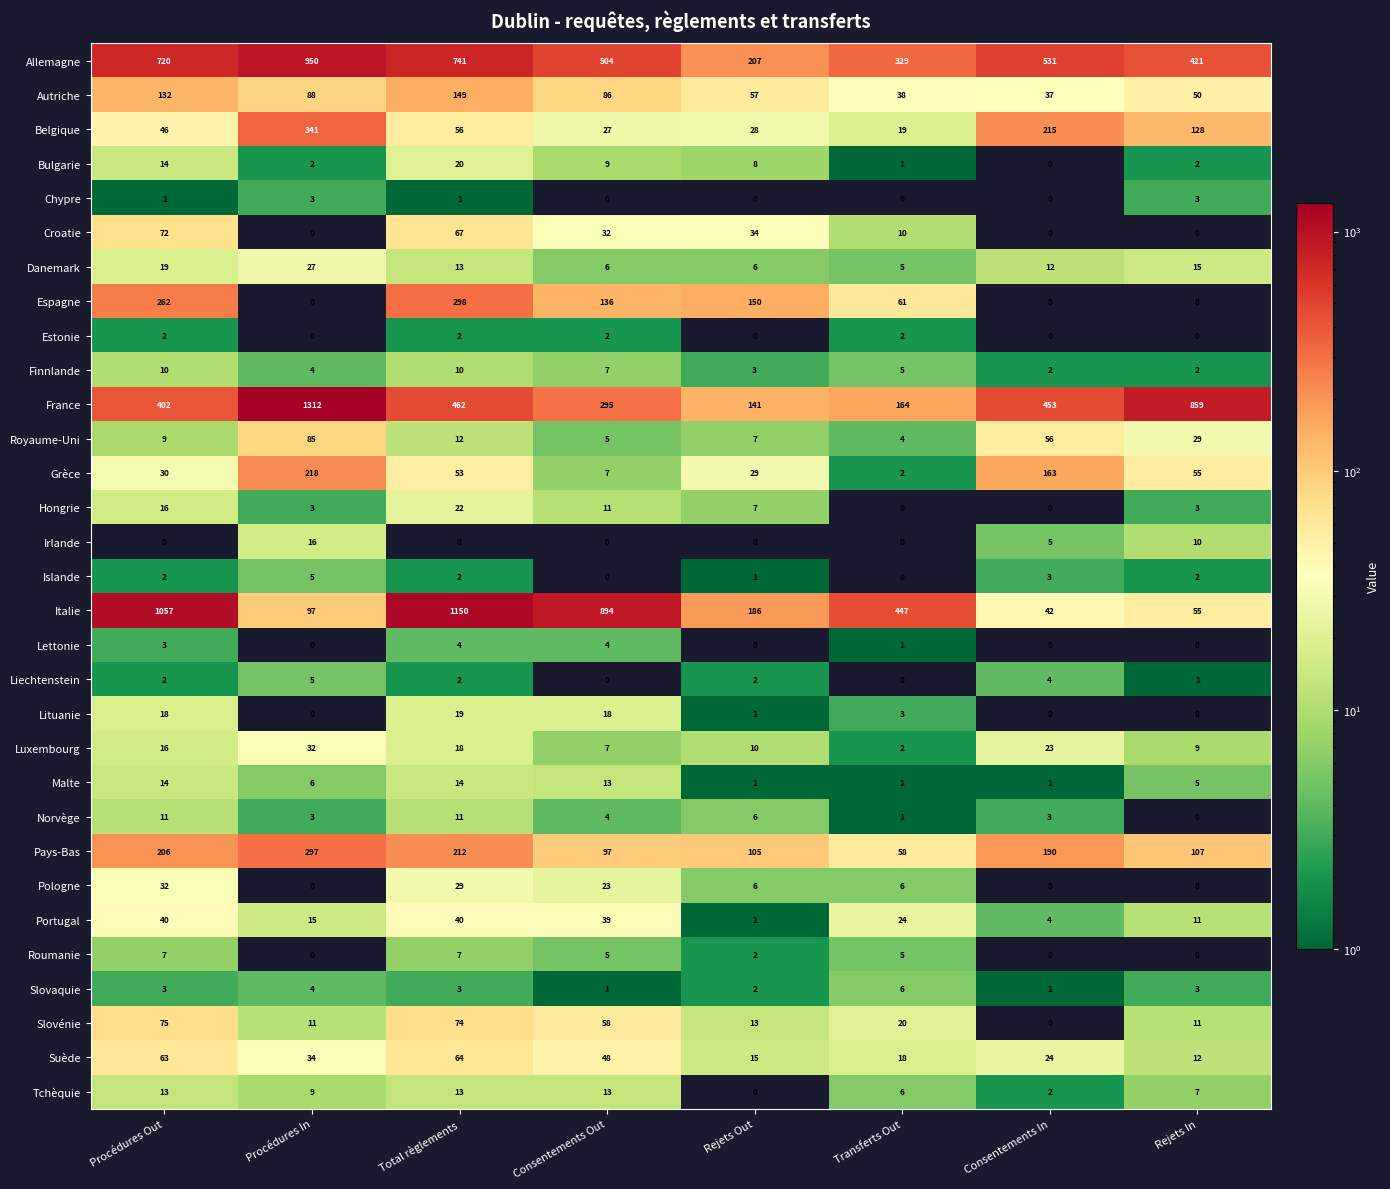

How many data points in Finnlande are less than 5?

4